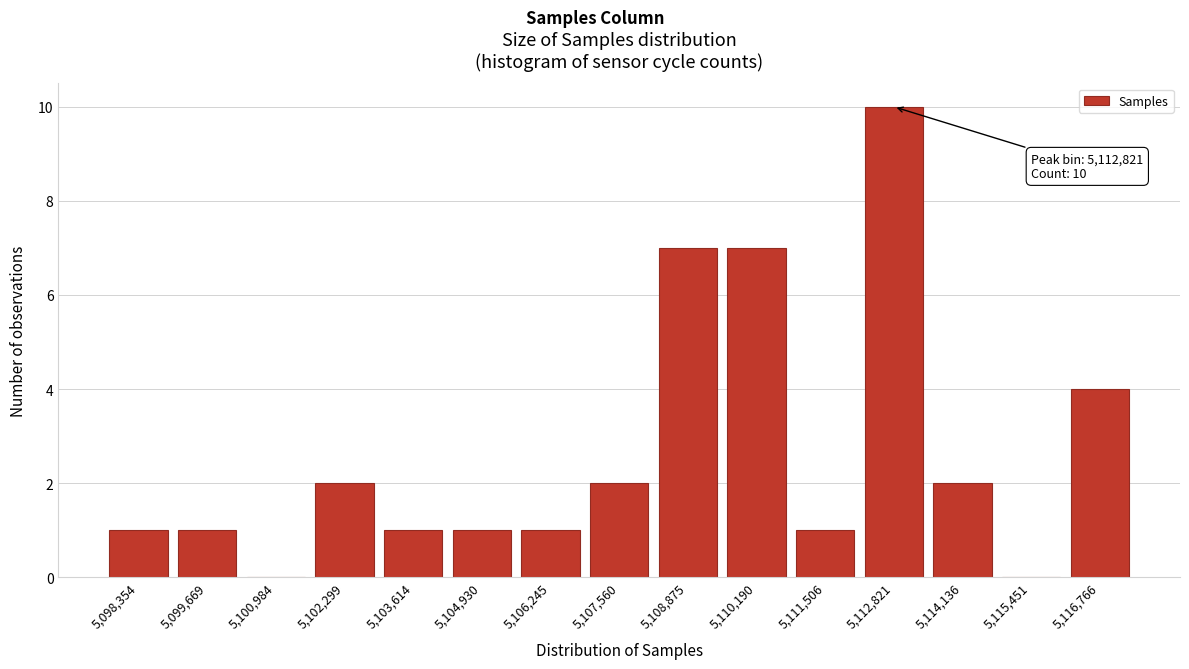

Reading right to left, what are all the values shown in this chart?

5,116,766=4	5,115,451=0	5,114,136=2	5,112,821=10	5,111,506=1	5,110,190=7	5,108,875=7	5,107,560=2	5,106,245=1	5,104,930=1	5,103,614=1	5,102,299=2	5,100,984=0	5,099,669=1	5,098,354=1